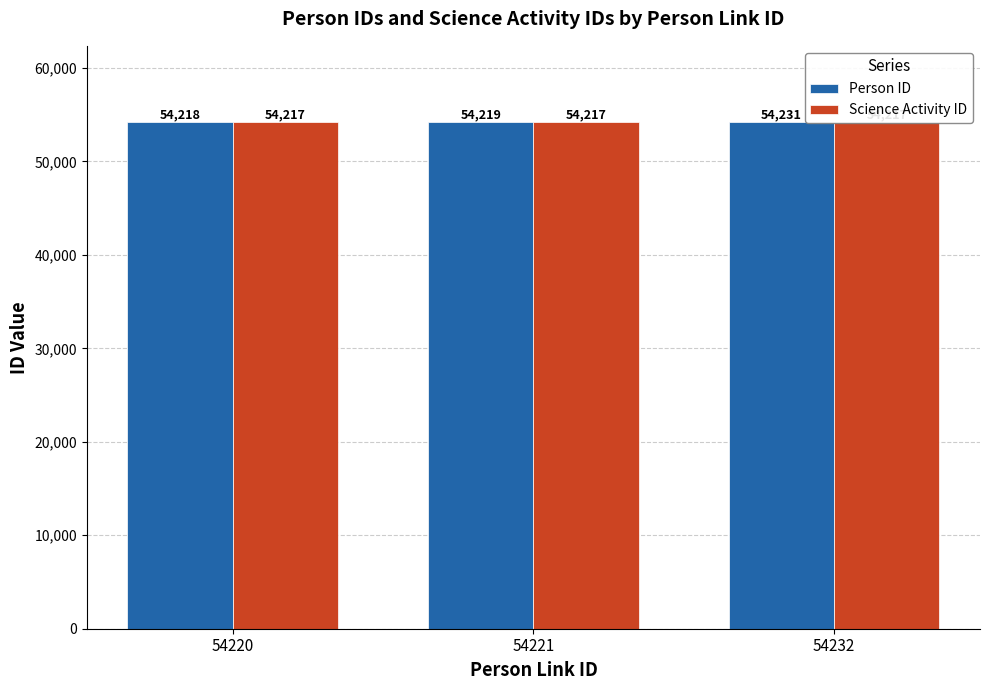

How many groups of bars are there?

3